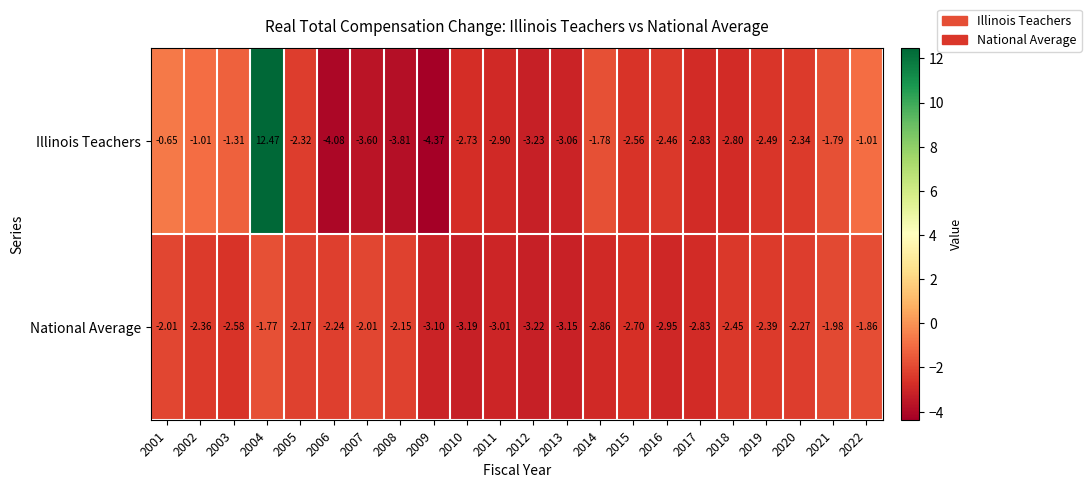

Which series has the widest spread of values?

Illinois Teachers